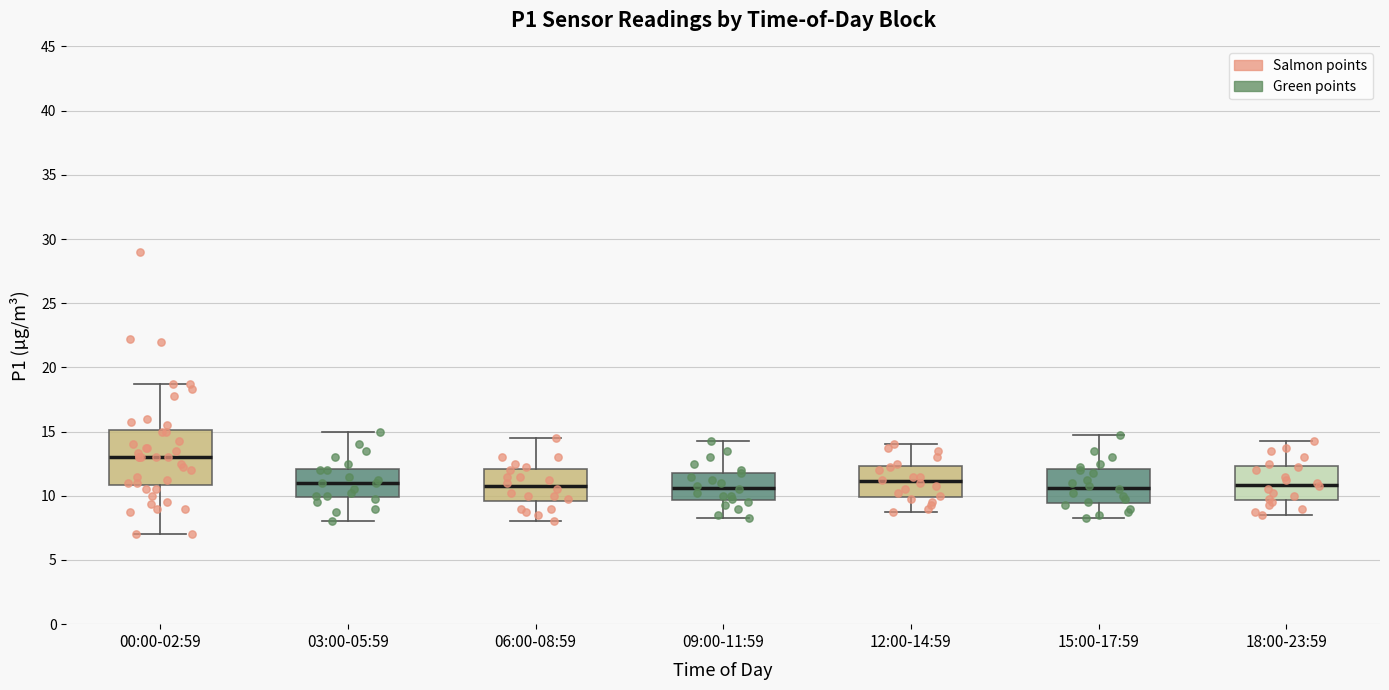

Reading left to right, read every box against the y-axis: the position of its median line, the range the box covers, and the ends of its whiskers. The values are not printed on the chart, so give them approximately, as read against the axis.

00:00-02:59: median 13.0, box 11.0 to 15.0, whiskers 7.0 to 18.5
03:00-05:59: median 11.0, box 10.0 to 12.0, whiskers 8.0 to 15.0
06:00-08:59: median 11.0, box 9.5 to 12.0, whiskers 8.0 to 14.5
09:00-11:59: median 10.5, box 9.5 to 12.0, whiskers 8.5 to 14.5
12:00-14:59: median 11.0, box 10.0 to 12.5, whiskers 9.0 to 14.0
15:00-17:59: median 10.5, box 9.5 to 12.0, whiskers 8.5 to 15.0
18:00-23:59: median 11.0, box 9.5 to 12.5, whiskers 8.5 to 14.5